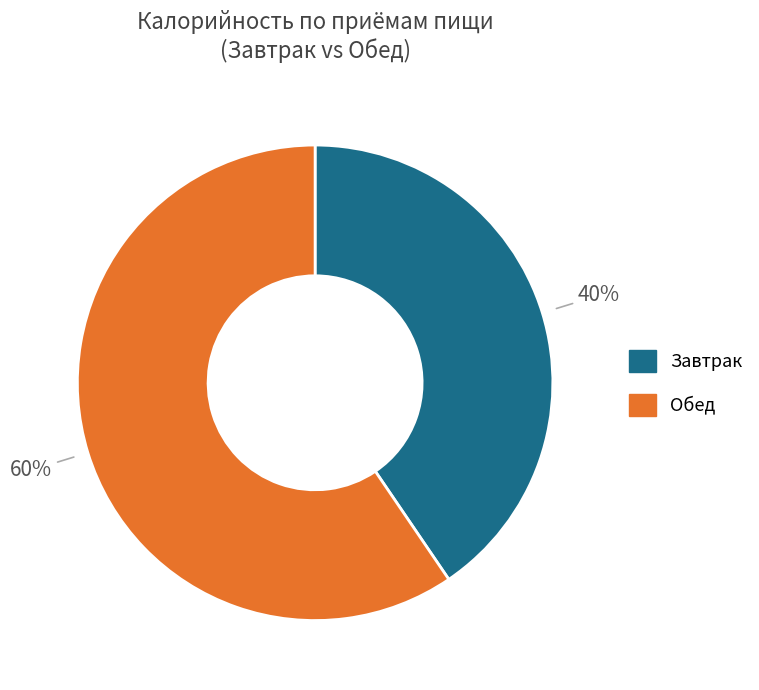

To the nearest percent, what is the average slice percentage?

50%